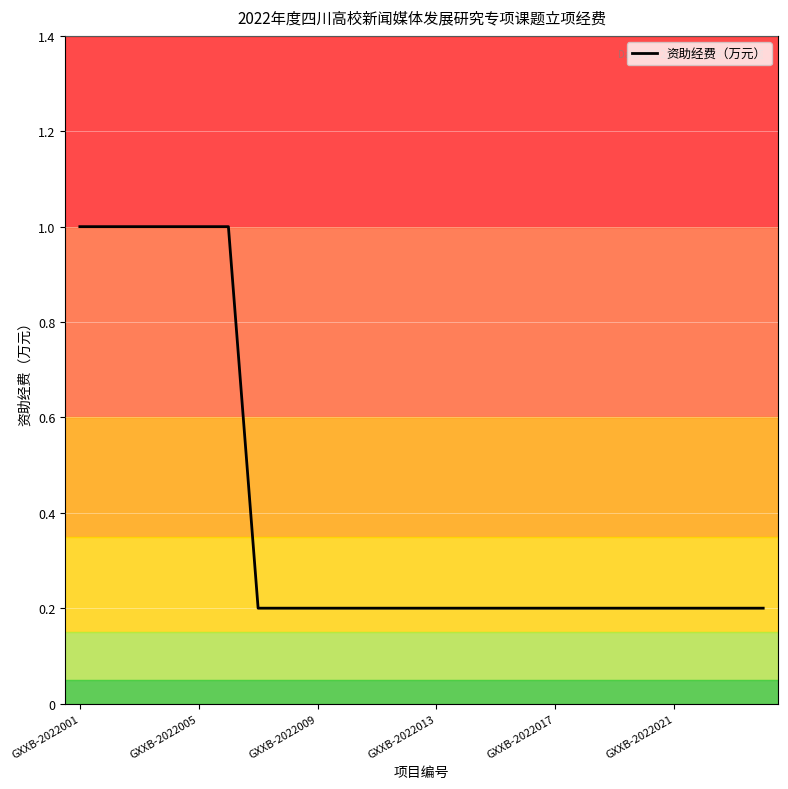

What is the difference between the maximum and minimum values?

0.8